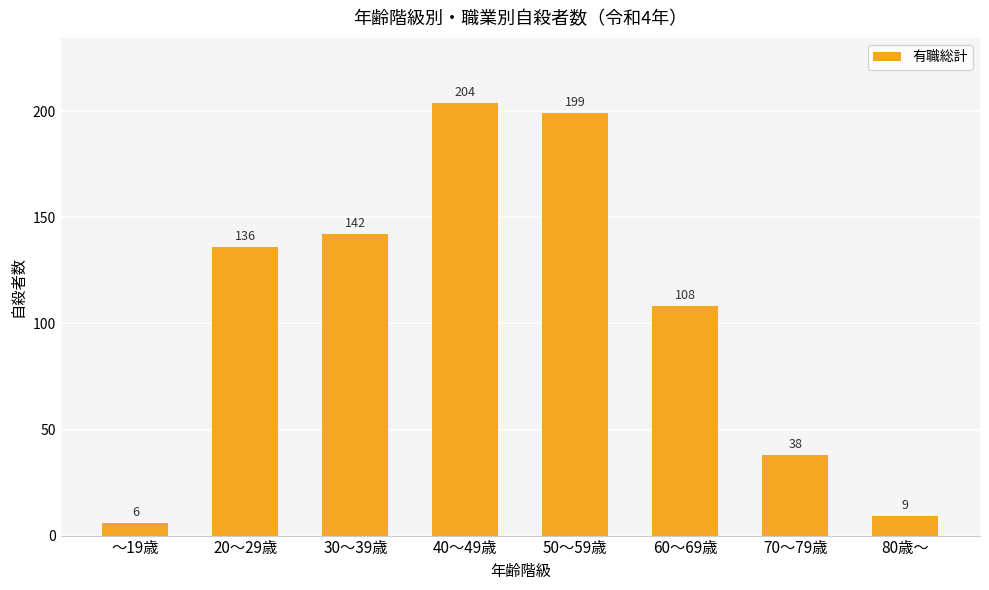

List the labels in order of value, largest first.

40～49歳, 50～59歳, 30～39歳, 20～29歳, 60～69歳, 70～79歳, 80歳～, ～19歳